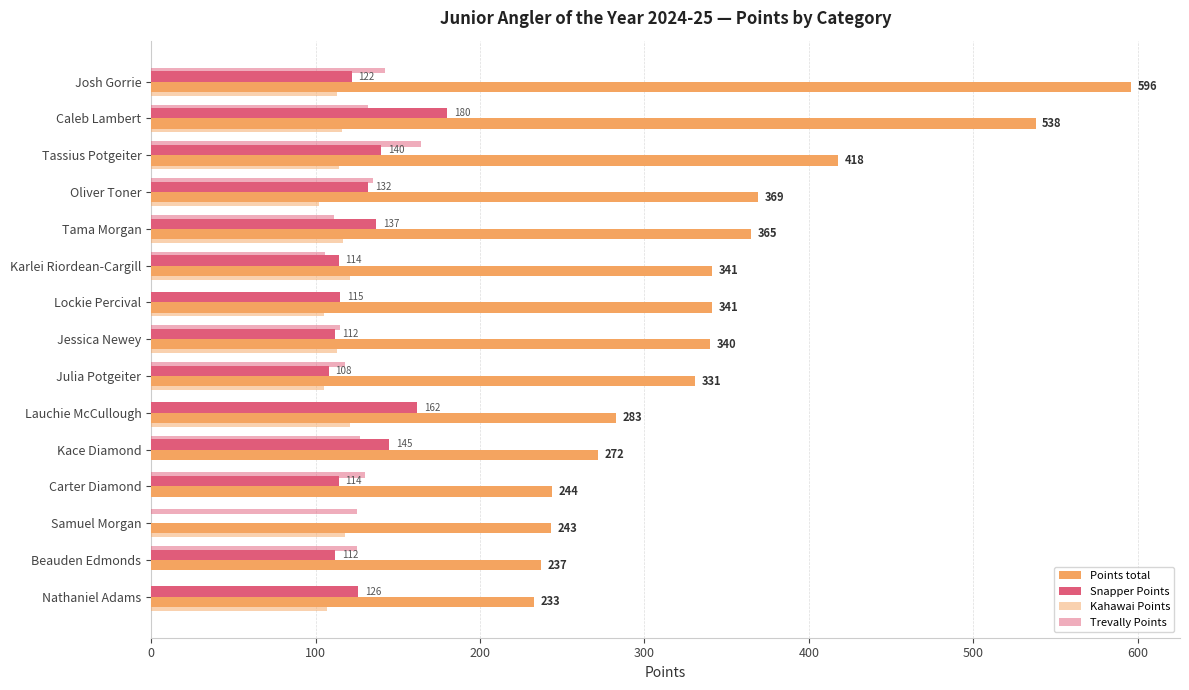

How many data points does each series have?

15